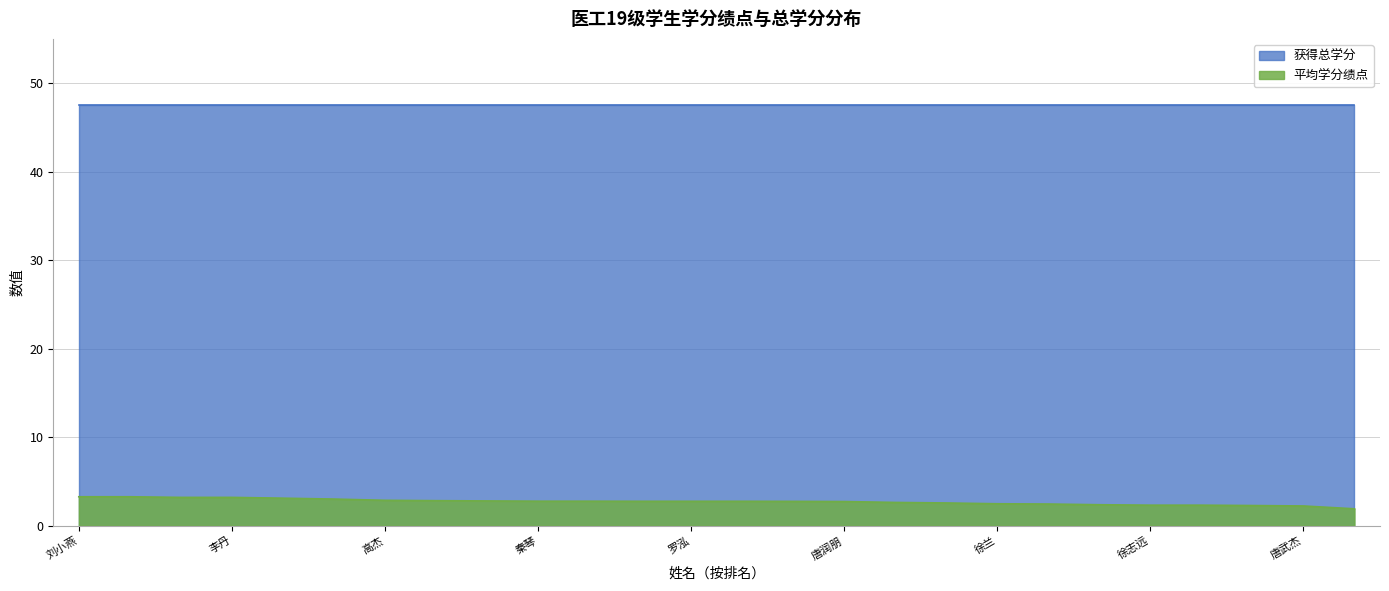

The value at 刘娜 is 1.2. True or false?

False